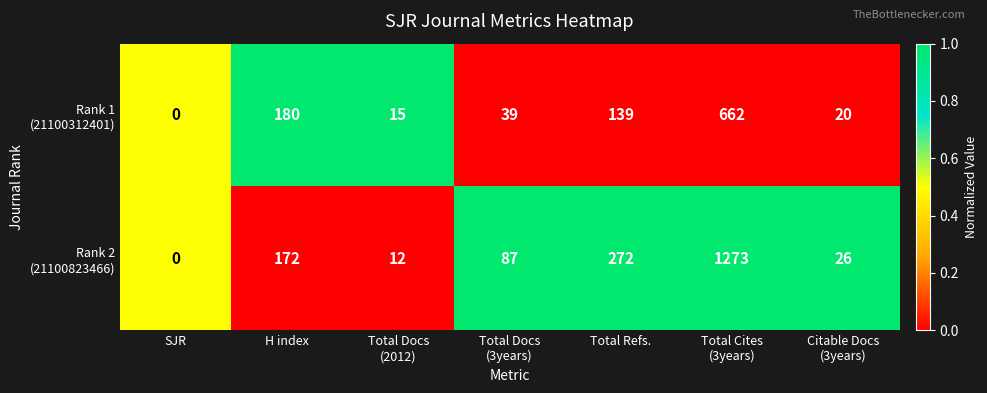

At how many categories does at least one series exceed 108?

3